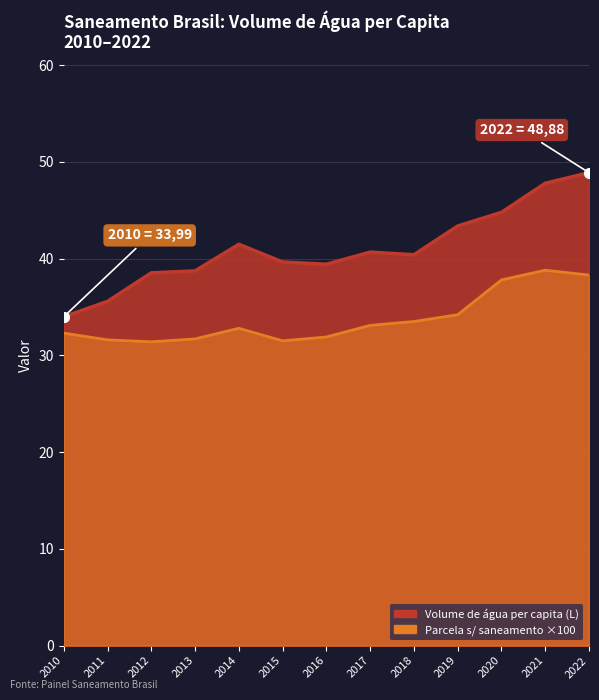

What are all the series names shown in the legend?

Volume de água per capita (L), Parcela população sem saneamento